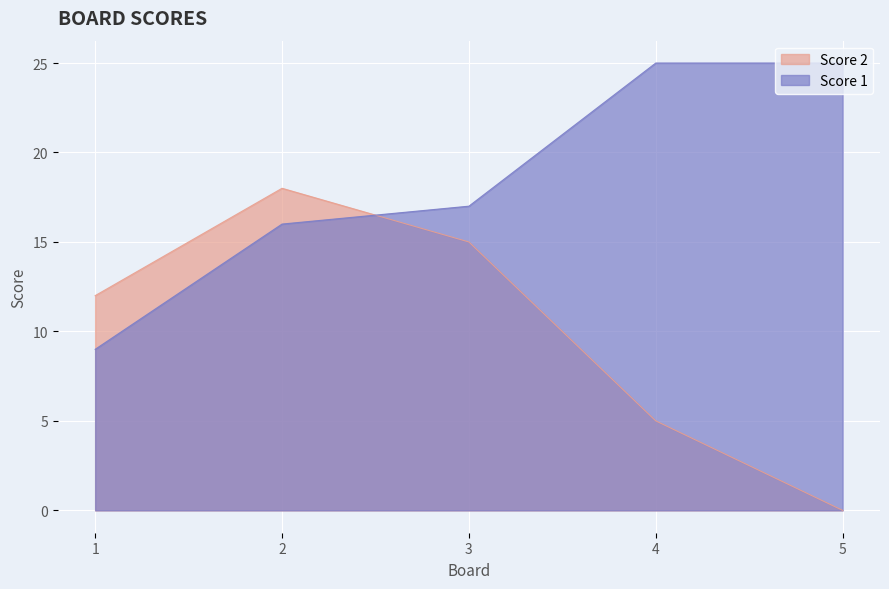

Where is the first local maximum for Score 2?

2